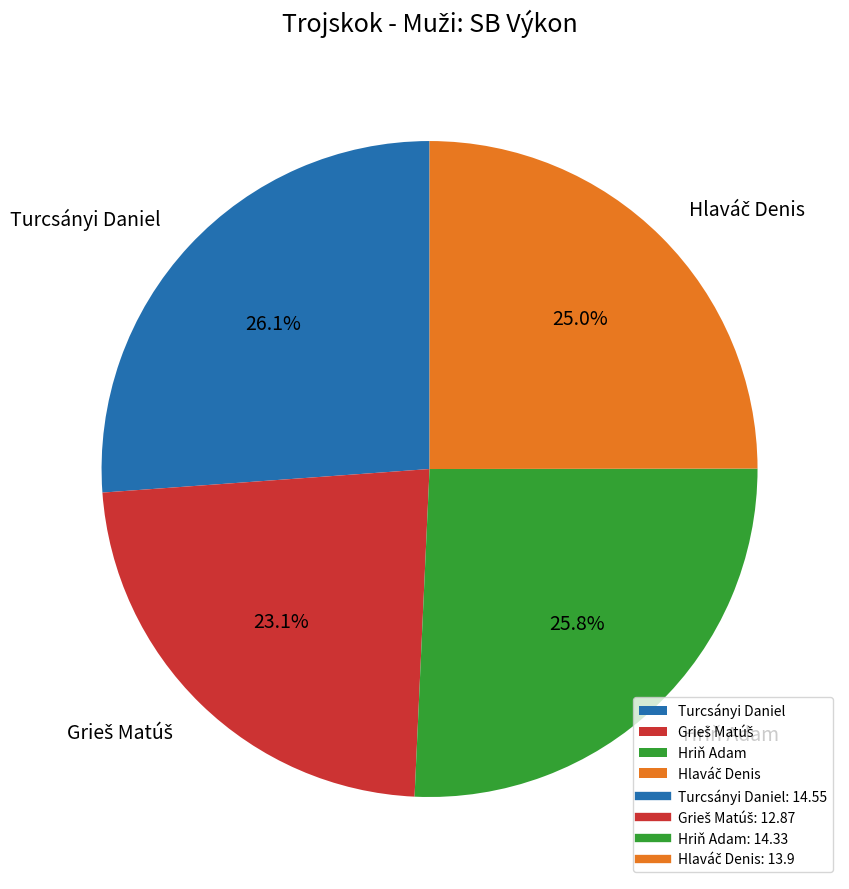

Do Hriň Adam and Turcsányi Daniel together represent more than half of the pie?

Yes